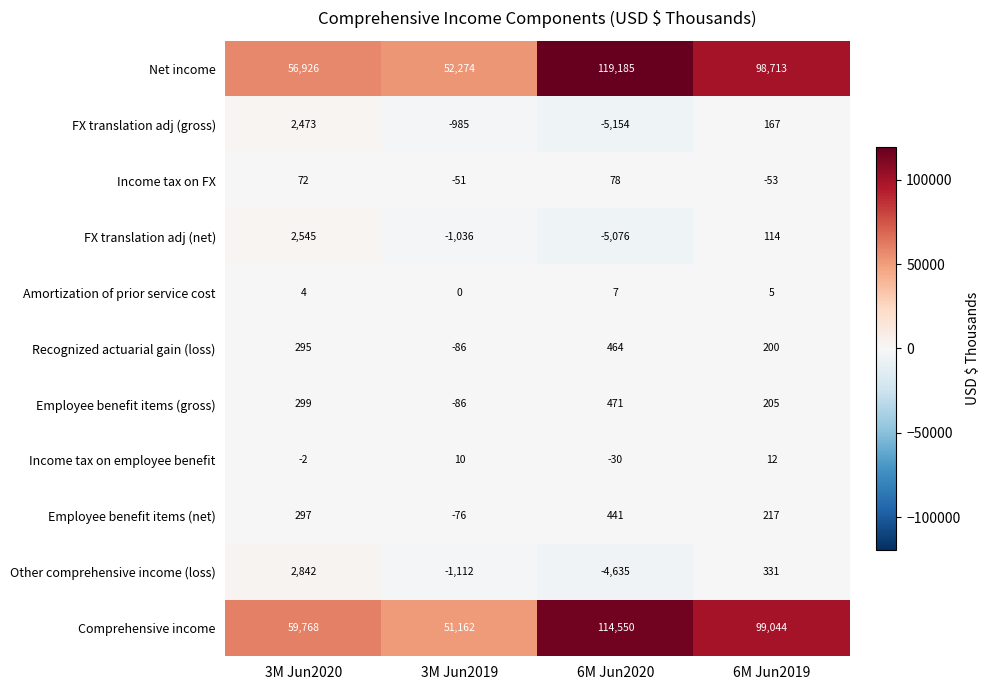

What is the total value across all series at 3M Jun2020?

125519